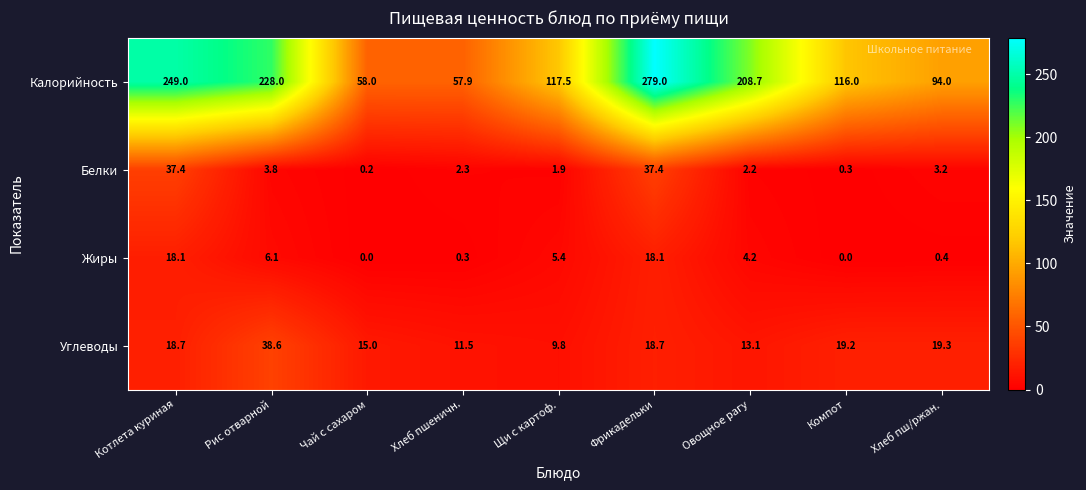

What is the maximum value for Углеводы?

38.6